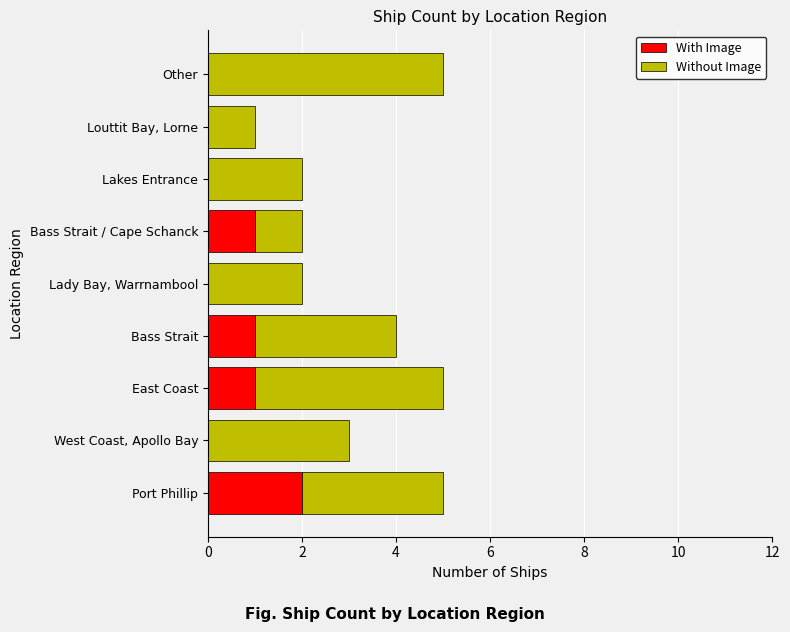

What is the total value across all series at West Coast, Apollo Bay?

3